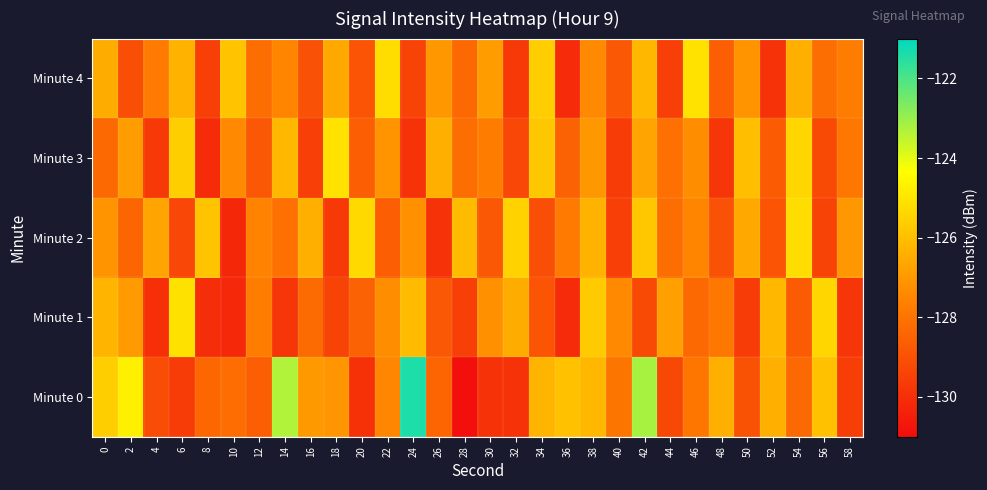

What is the total value across all series at 38?

-632.6